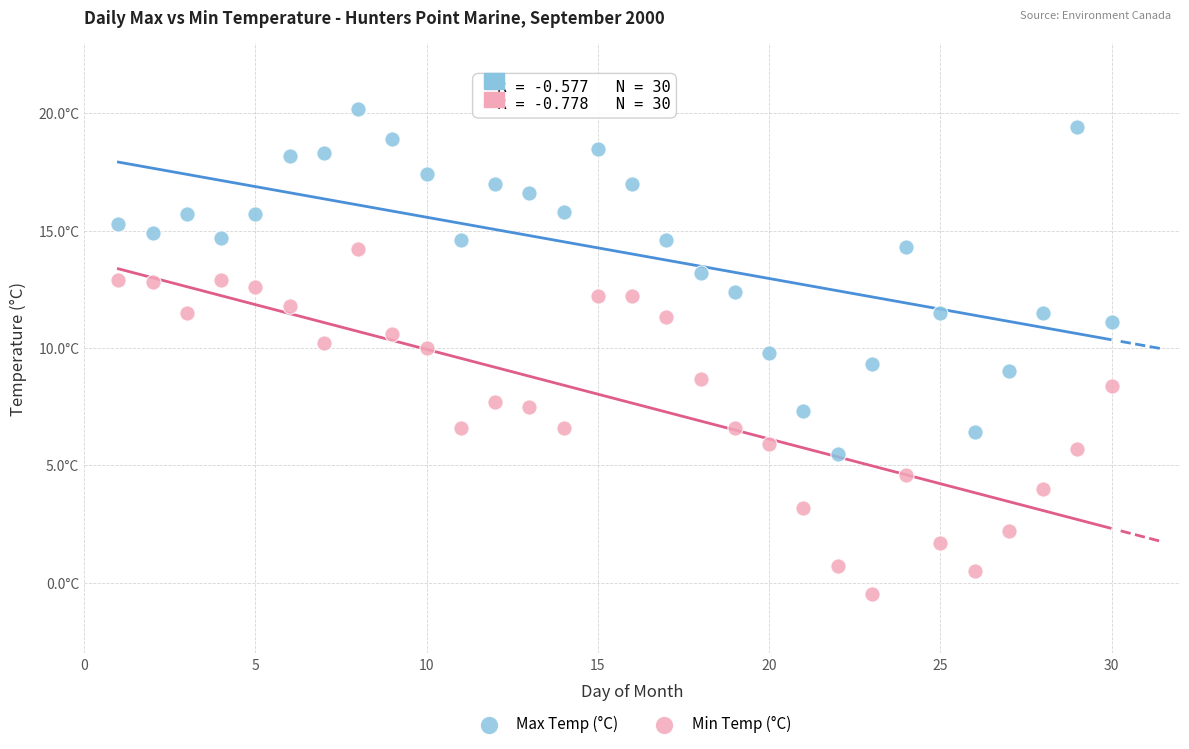

What are all the series names shown in the legend?

Max Temp (°C), Min Temp (°C)